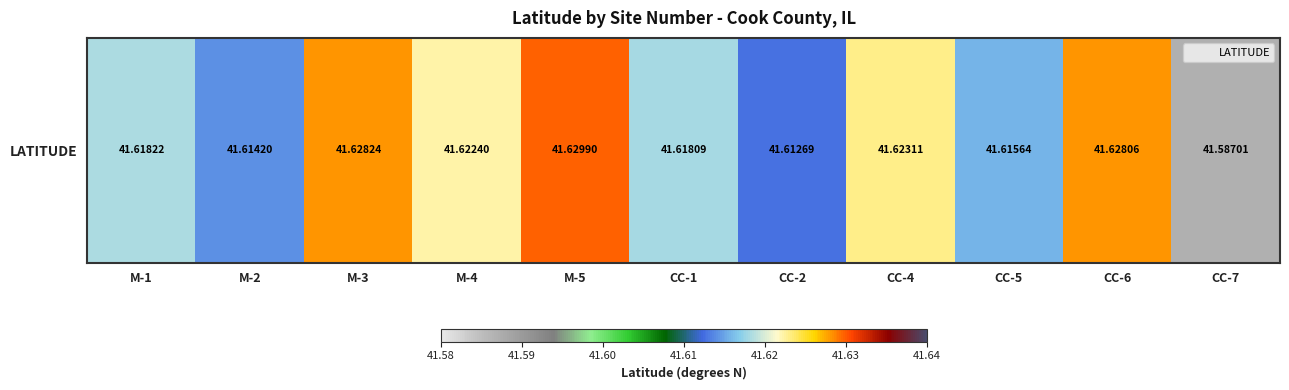

At which label is the value closest to 41?

CC-7